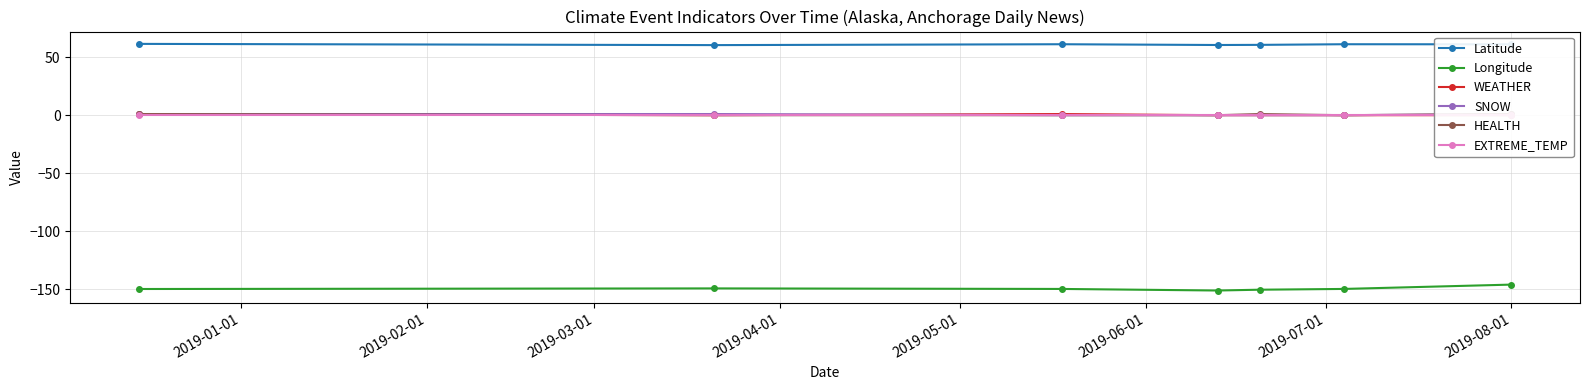

What is the maximum value for WEATHER?

1.0